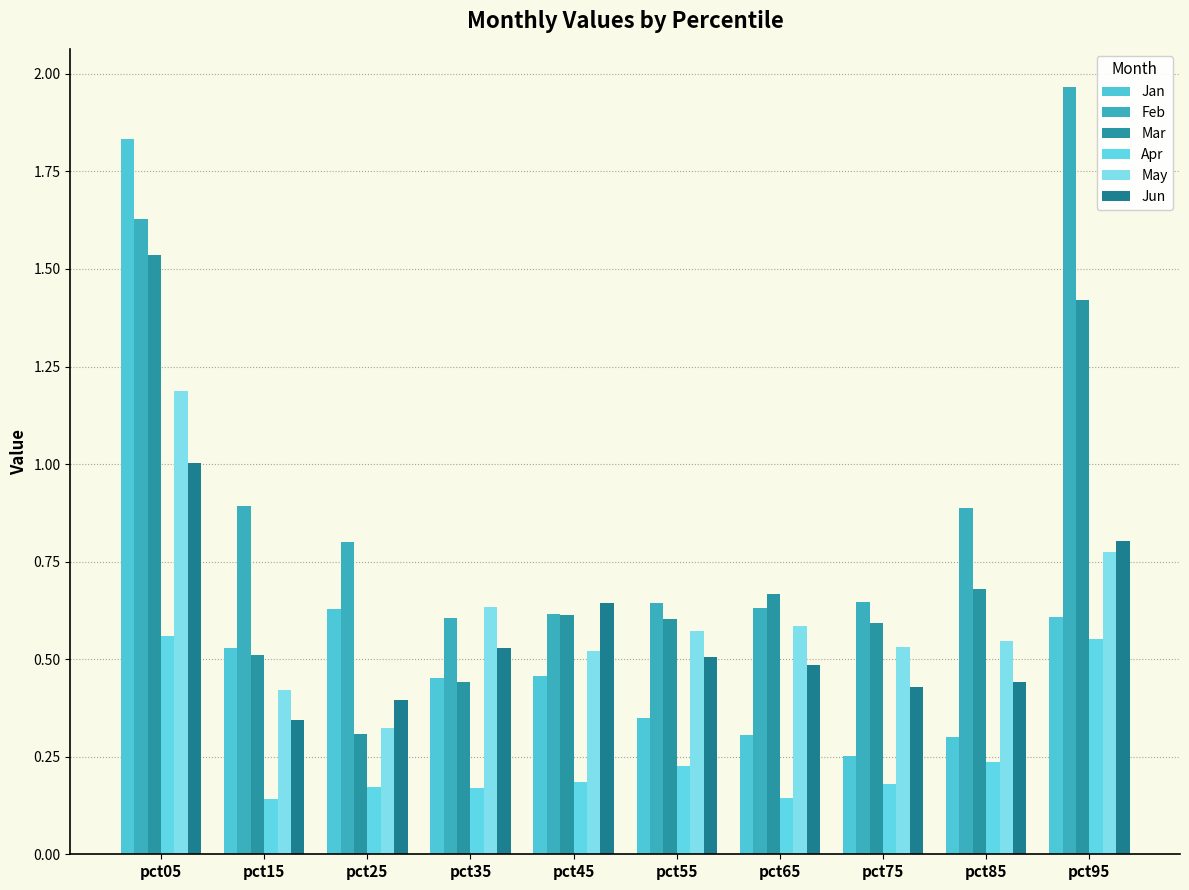

Reading left to right, transcribe all the data shown in this chart.

Jan: pct05=1.8	pct15=0.5	pct25=0.6	pct35=0.5	pct45=0.5	pct55=0.3	pct65=0.3	pct75=0.3	pct85=0.3	pct95=0.6
Feb: pct05=1.6	pct15=0.9	pct25=0.8	pct35=0.6	pct45=0.6	pct55=0.6	pct65=0.6	pct75=0.6	pct85=0.9	pct95=2.0
Mar: pct05=1.5	pct15=0.5	pct25=0.3	pct35=0.4	pct45=0.6	pct55=0.6	pct65=0.7	pct75=0.6	pct85=0.7	pct95=1.4
Apr: pct05=0.6	pct15=0.1	pct25=0.2	pct35=0.2	pct45=0.2	pct55=0.2	pct65=0.1	pct75=0.2	pct85=0.2	pct95=0.6
May: pct05=1.2	pct15=0.4	pct25=0.3	pct35=0.6	pct45=0.5	pct55=0.6	pct65=0.6	pct75=0.5	pct85=0.5	pct95=0.8
Jun: pct05=1.0	pct15=0.3	pct25=0.4	pct35=0.5	pct45=0.6	pct55=0.5	pct65=0.5	pct75=0.4	pct85=0.4	pct95=0.8